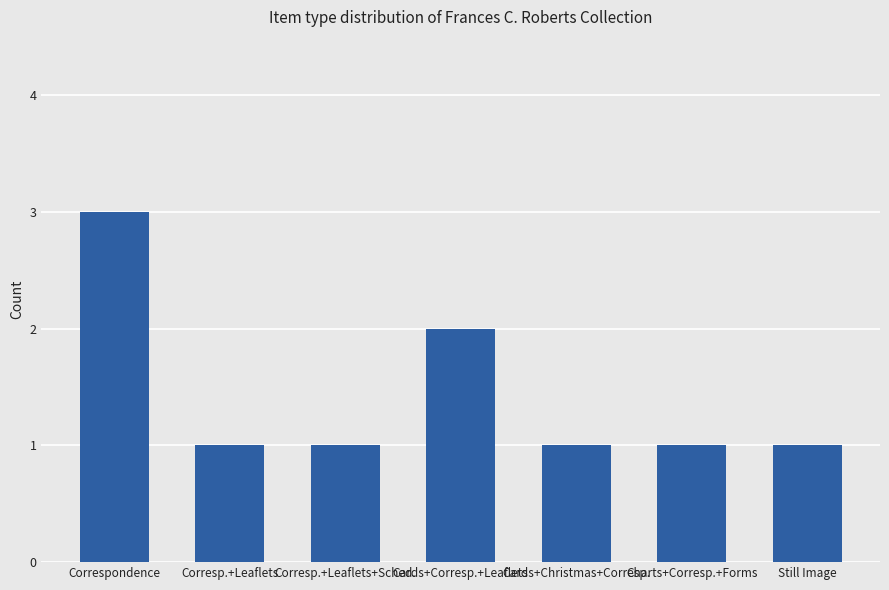

Read the value at Cards+Christmas+Corresp..

1